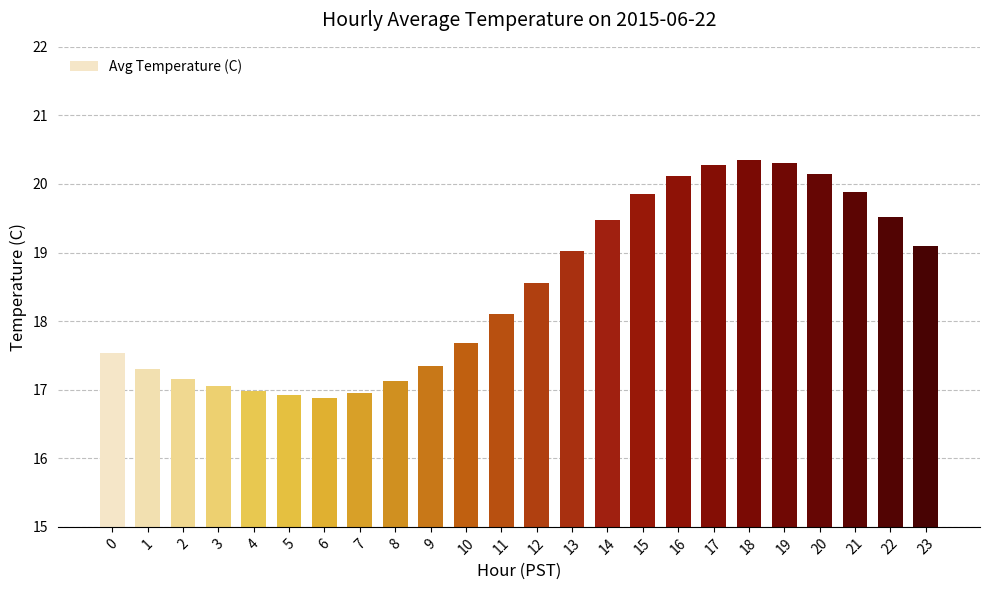

Is it true that the value at 6 is 16.9?

True